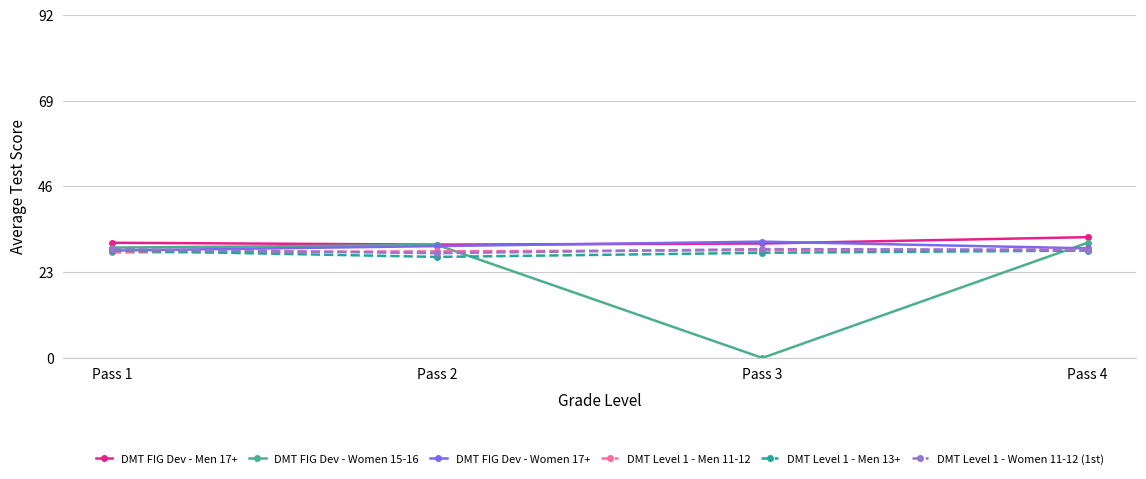

True or false: DMT FIG Dev - Men 17+ has more than 2 interior local peaks.

False